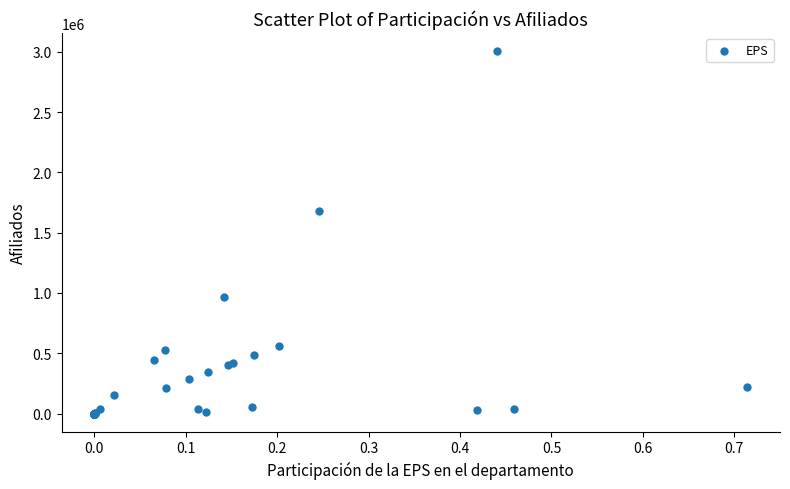

What Y value in the scatter plot is closest to 1502638?

1678512